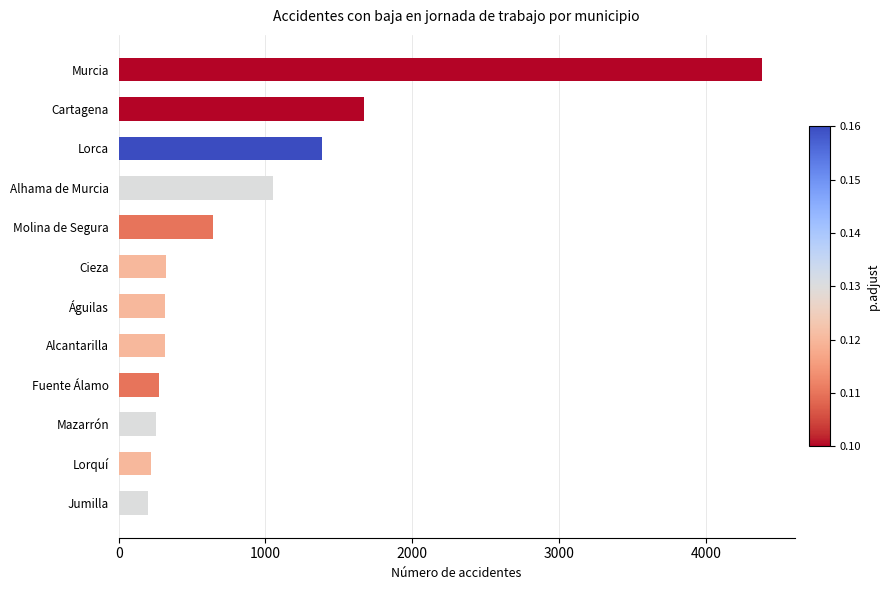

What is the sum of all values?

11035